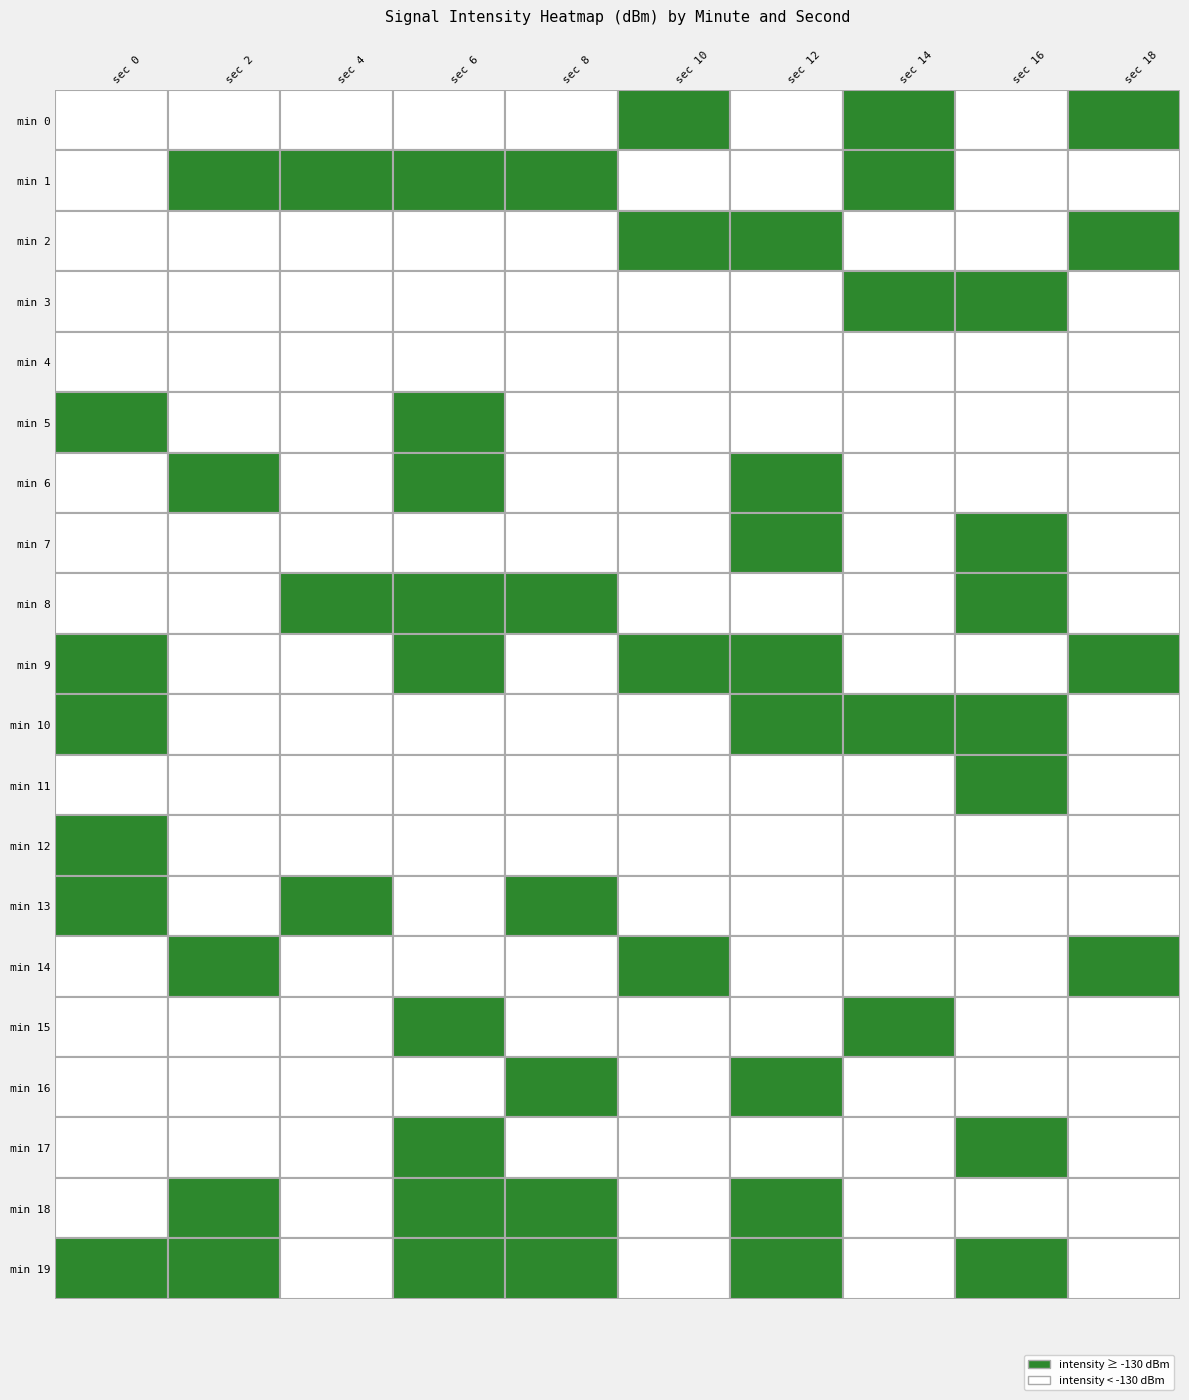

Is it true that 14 equals -173.9 at 16?

False